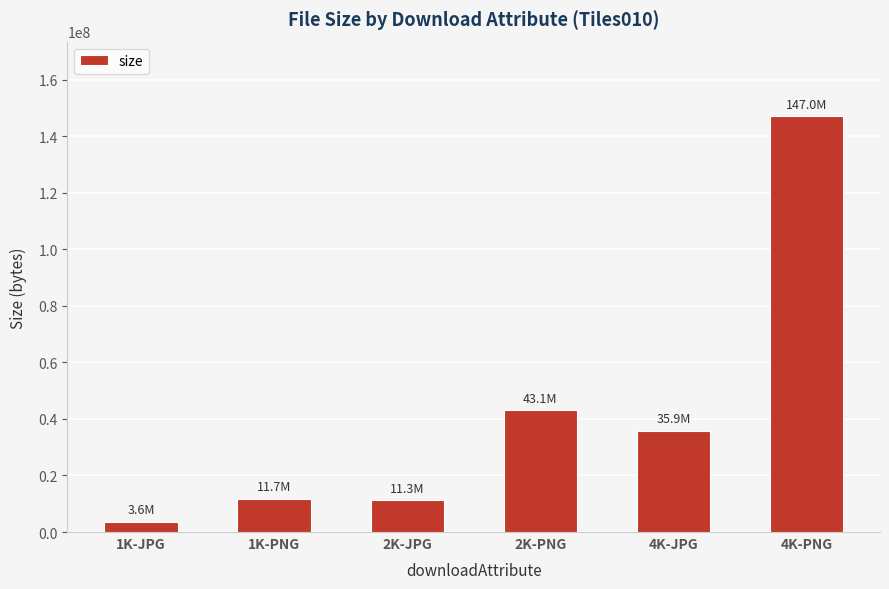

At which category does the chart reach its peak across all series?

4K-PNG